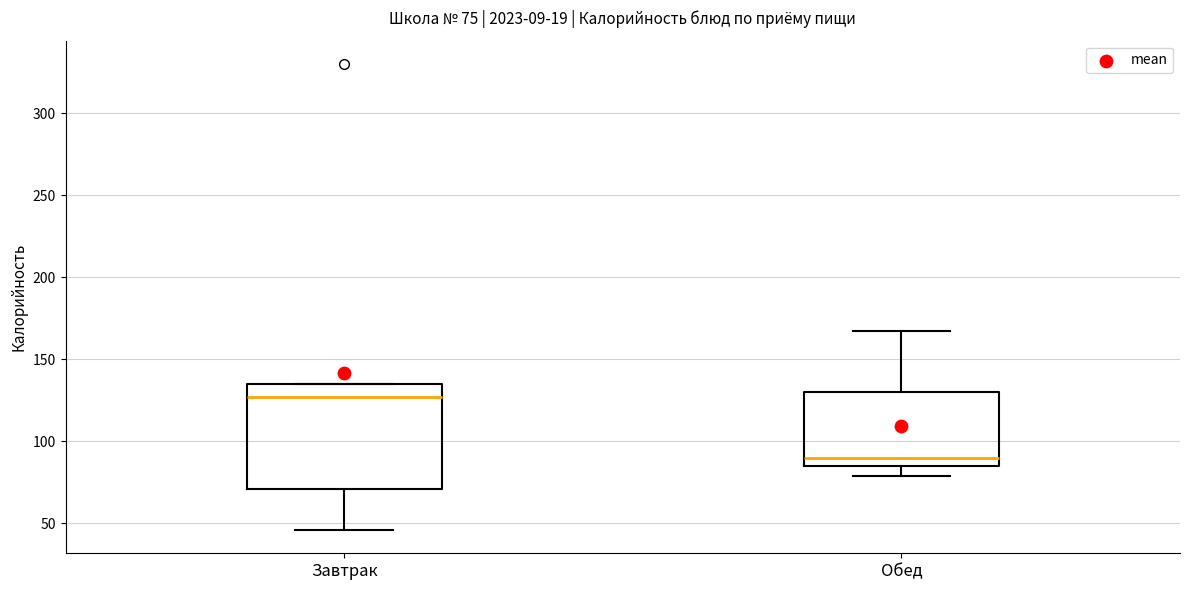

Which box's median line is the lowest?

Обед